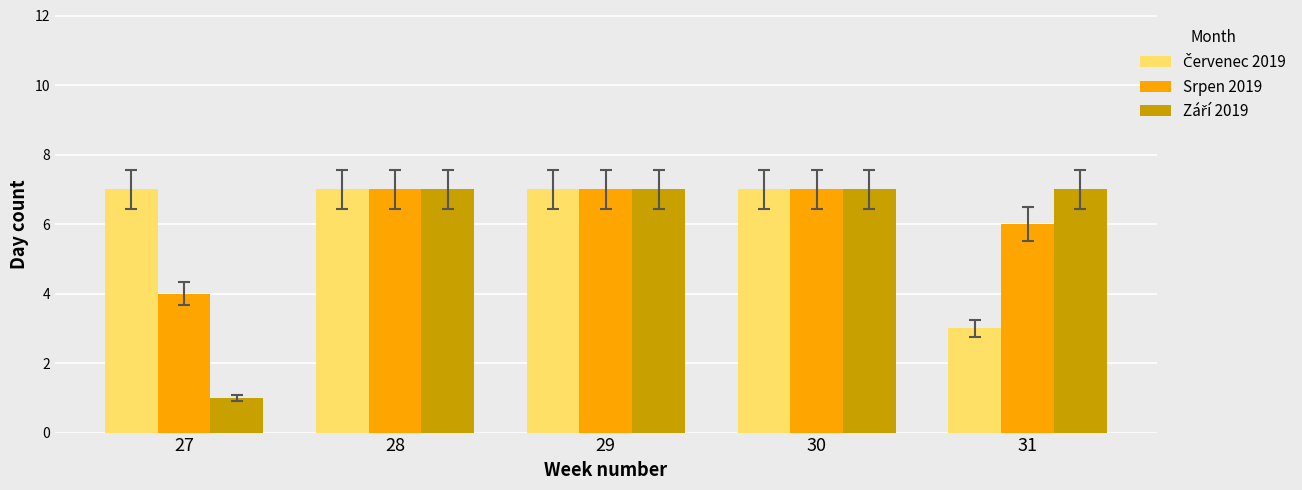

What is the total value across all series at 29?

21